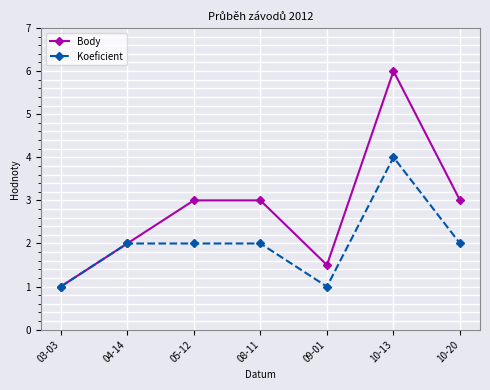

What is the difference between the maximum and second lowest values in the Body series?

4.5